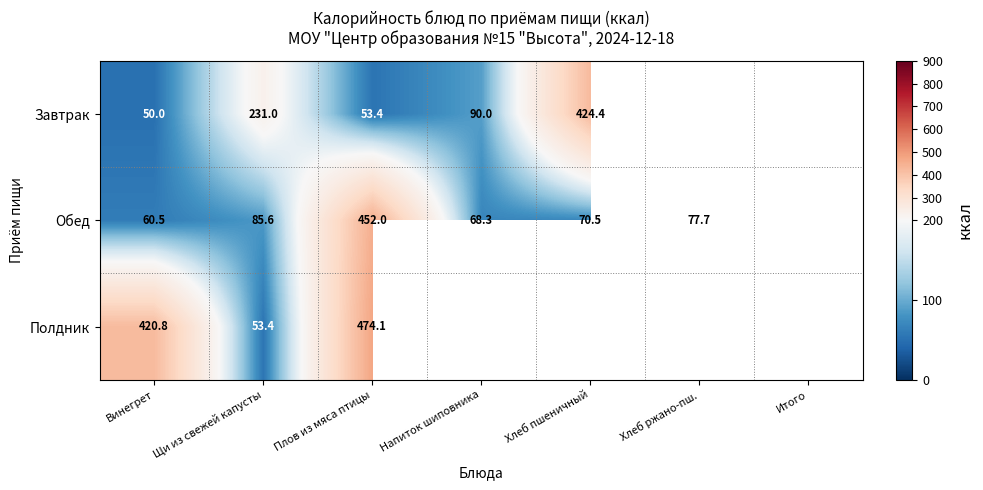

At which category is the sum across all series the highest?

Плов из мяса птицы